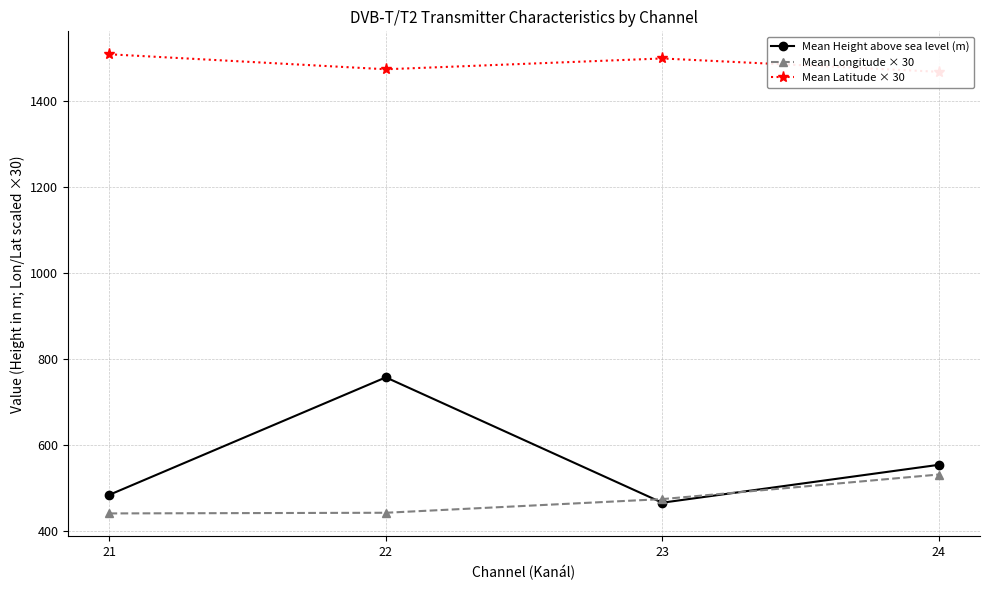

Between 22 and 23, which is larger?

22